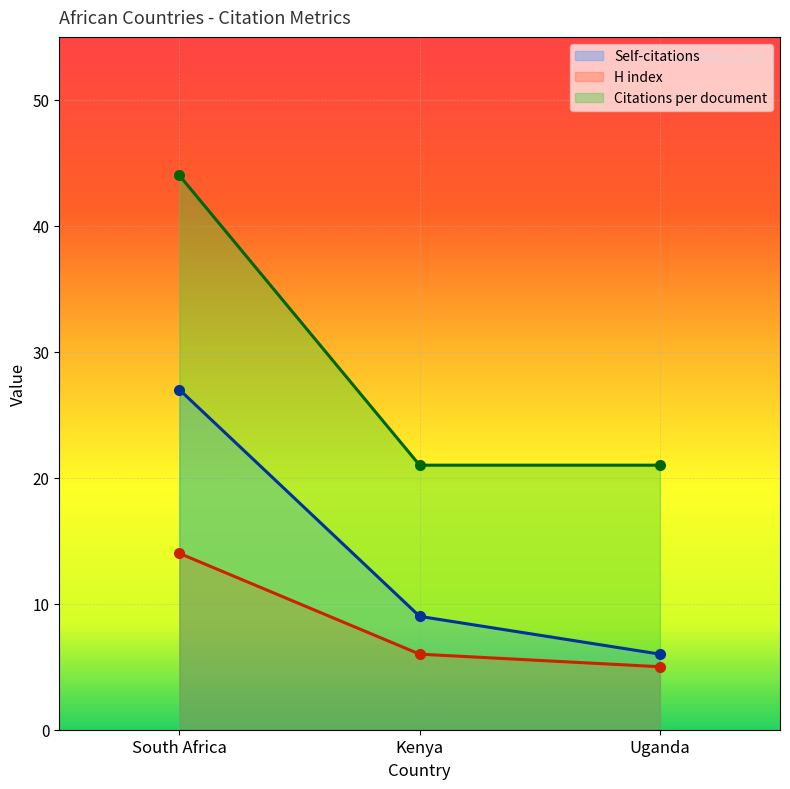

Rank the categories by H index value from lowest to highest.

Uganda, Kenya, South Africa